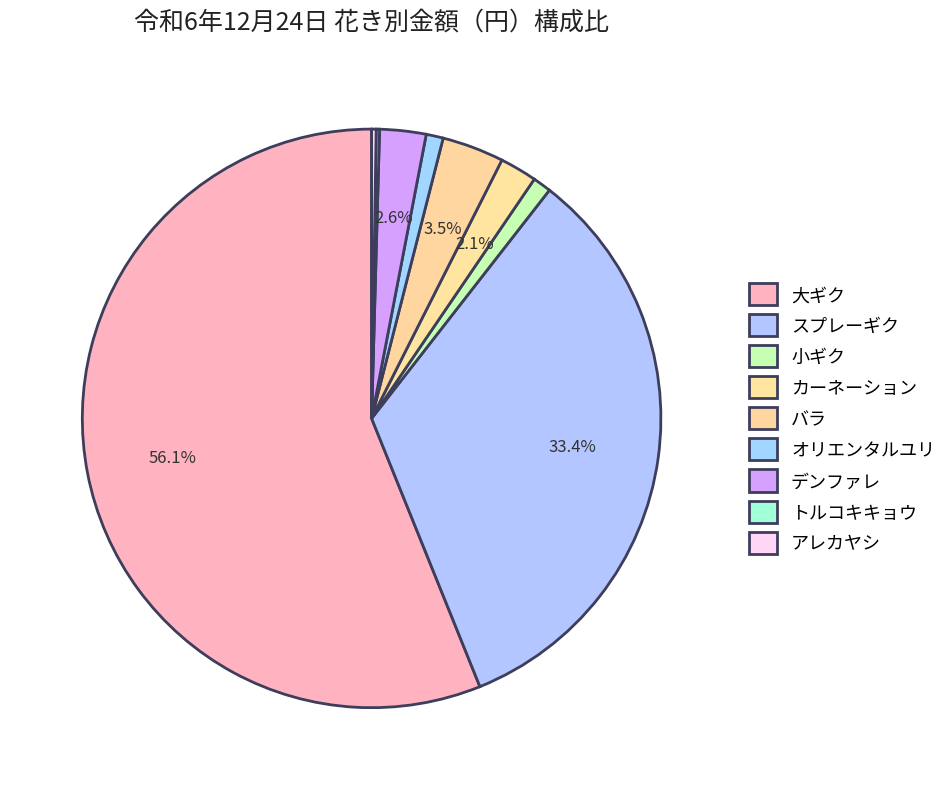

Is it true that アレカヤシ is 0% of the pie?

True